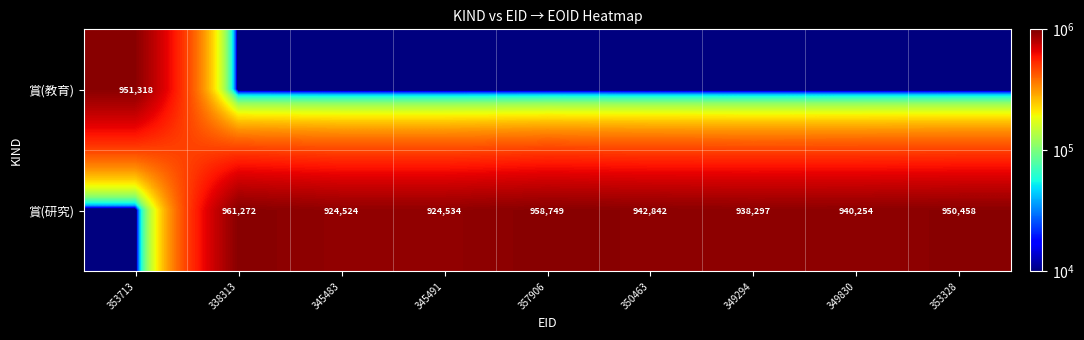

True or false: 賞(研究) has a value of 942842.0 at 350463.

True